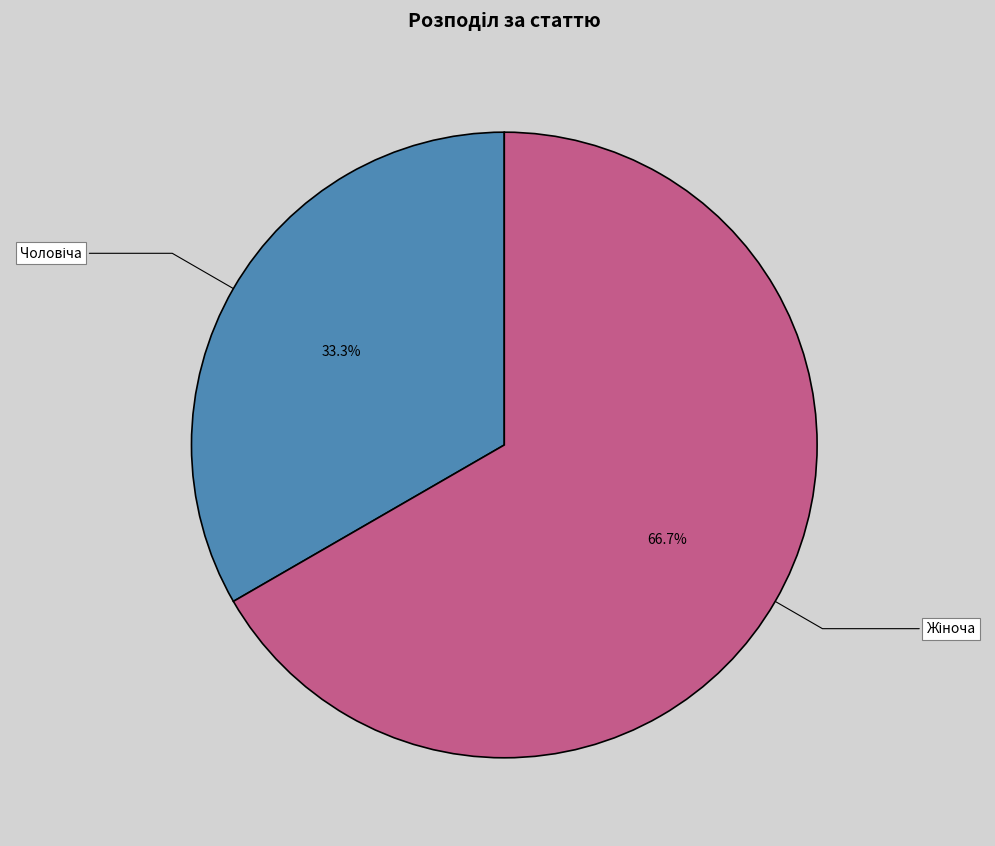

Does any single category account for the majority?

Yes